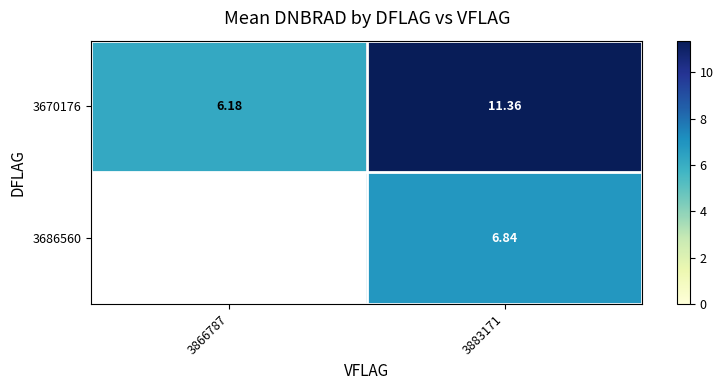

Is the value of 3686560 at 3883171 greater than the value of 3670176 at 3883171?

No